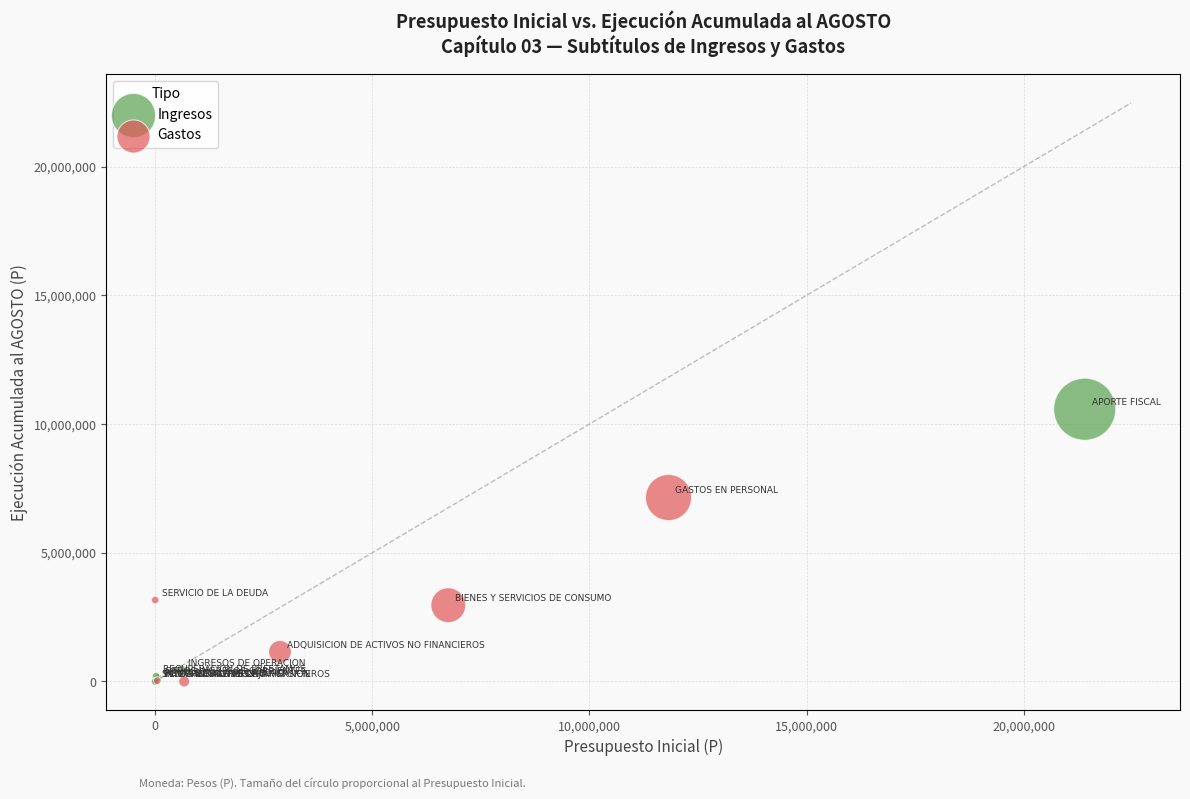

Which series contains the highest Y value?

Ingresos